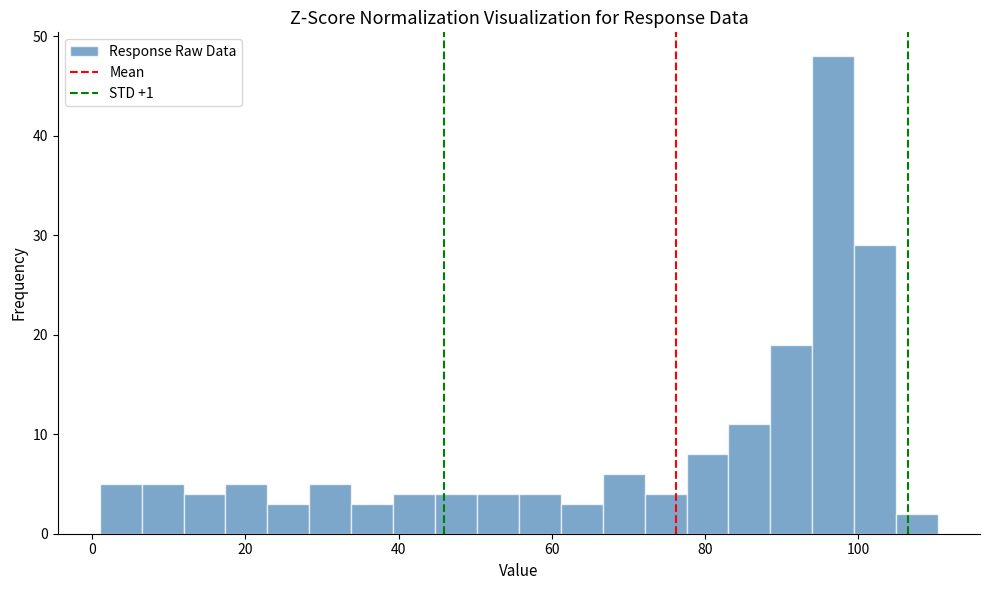

Read against the x-axis, roughly where is the centre of the tallest bar?

96